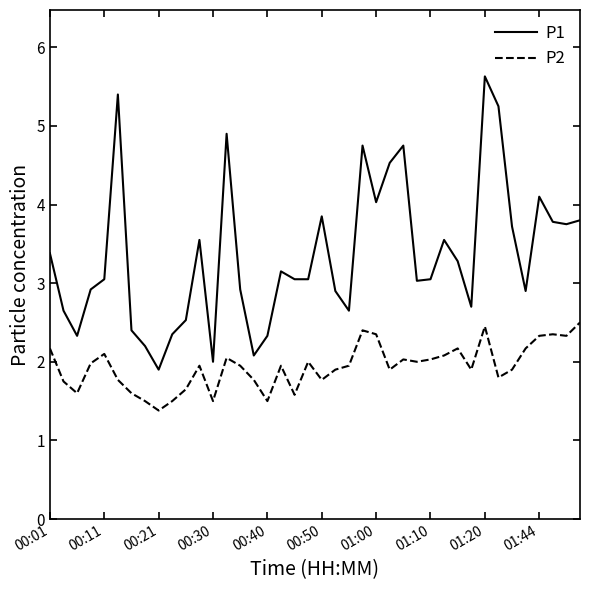

Which series has the widest spread of values?

P1